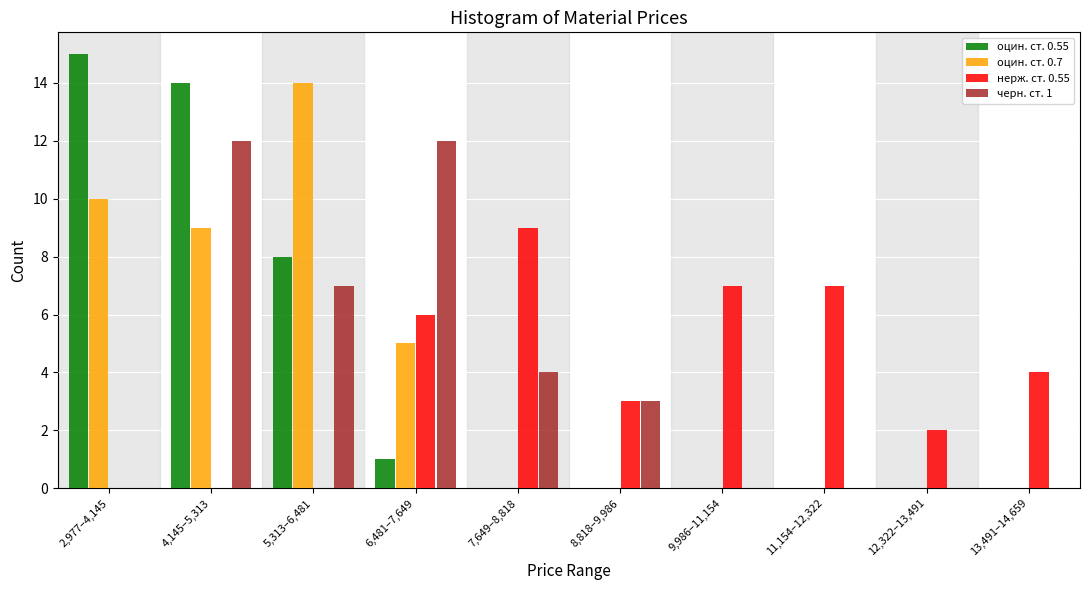

At which category is the sum across all series the highest?

4,145–5,313